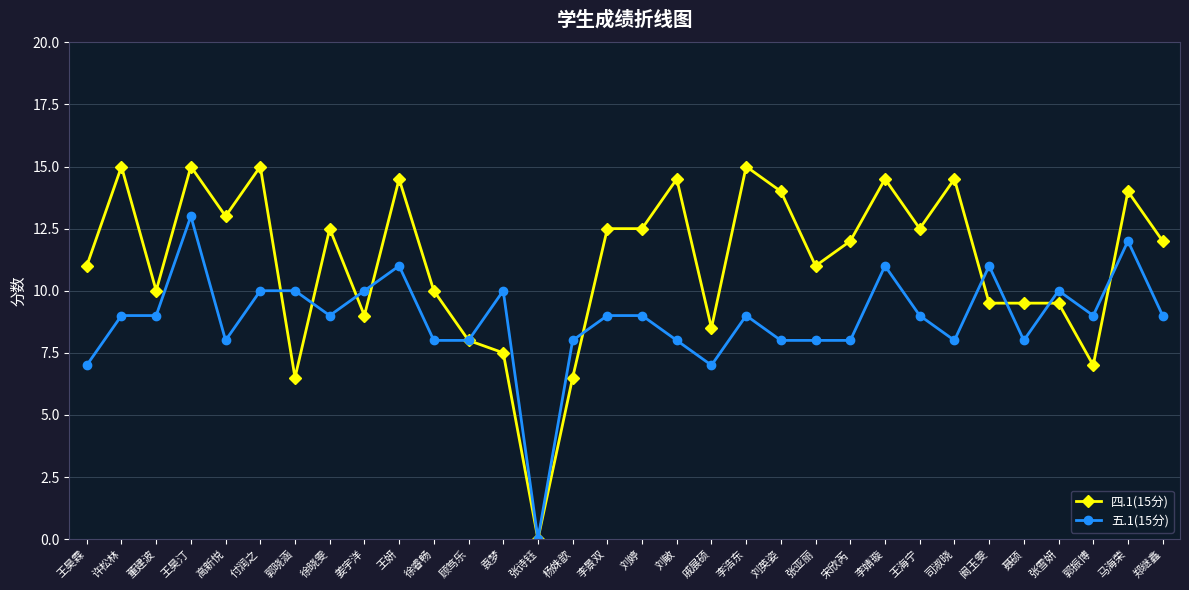

Where is 四.1(15分) nearest to the value 7?

郭振博